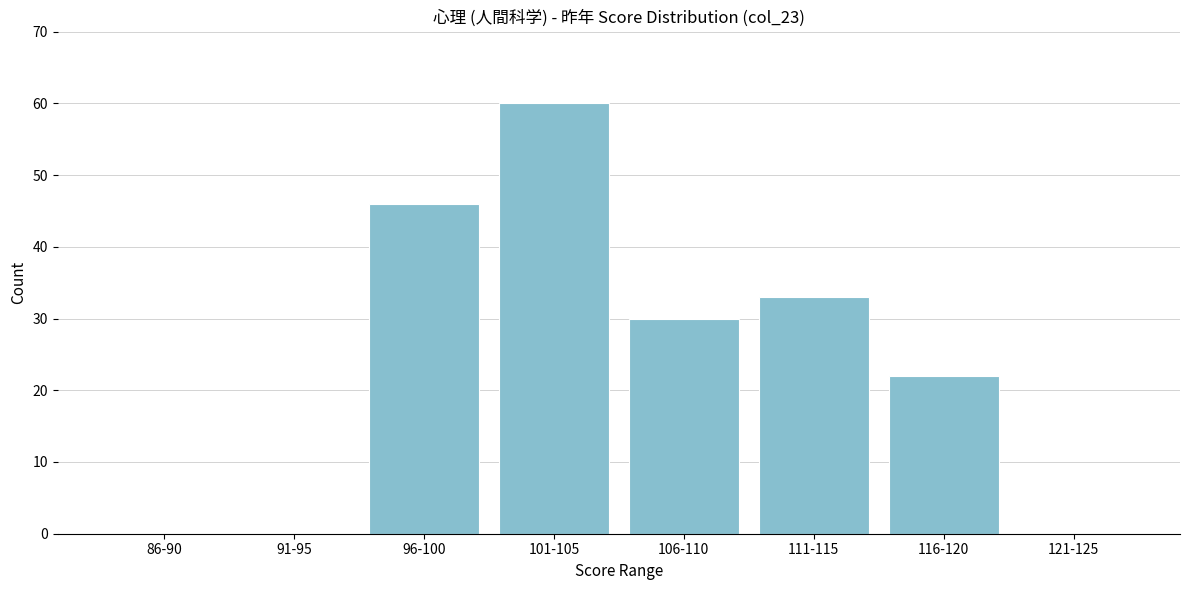

Reading right to left, list all the values displayed in this chart.

121-125=0	116-120=22	111-115=33	106-110=30	101-105=60	96-100=46	91-95=0	86-90=0